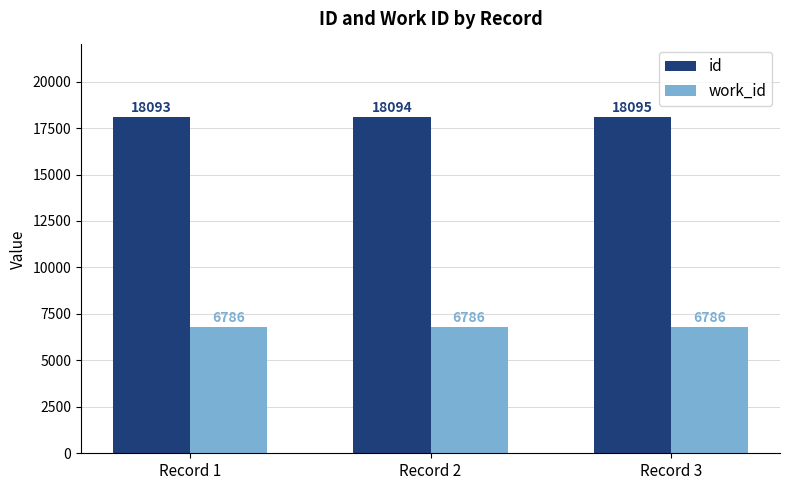

True or false: id has a value of 8194 at Record 1.

False